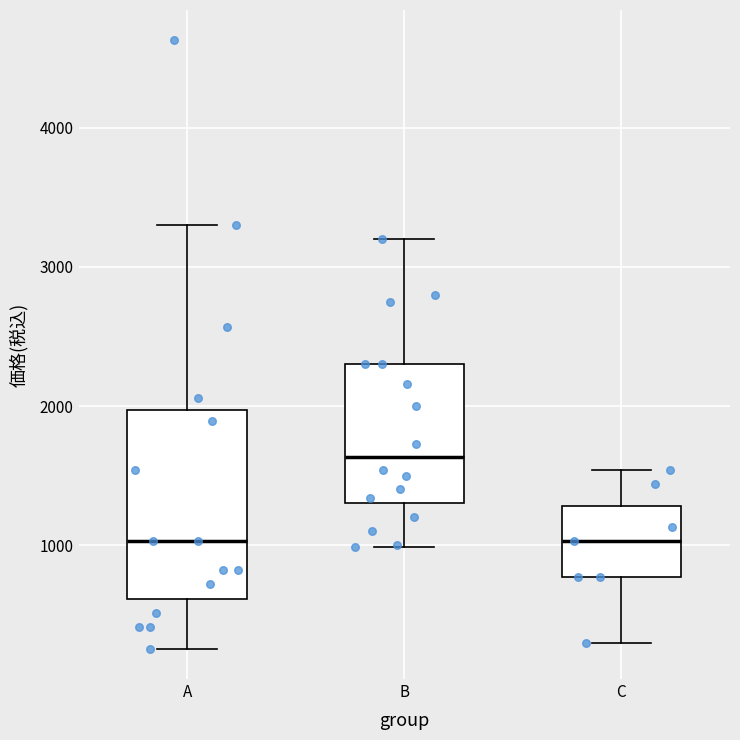

Comparing the boxes themselves (not the whiskers), which one is the tallest?

A